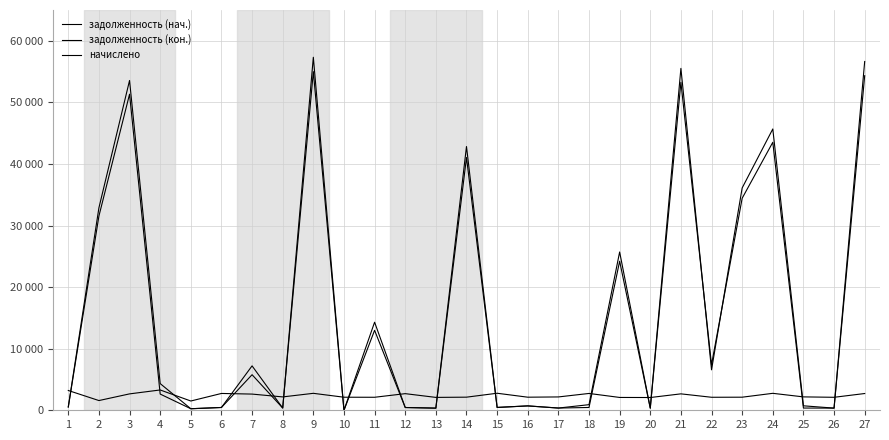

Rank the series at 10 from lowest to highest value.

задолженность (нач.), задолженность (кон.), начислено